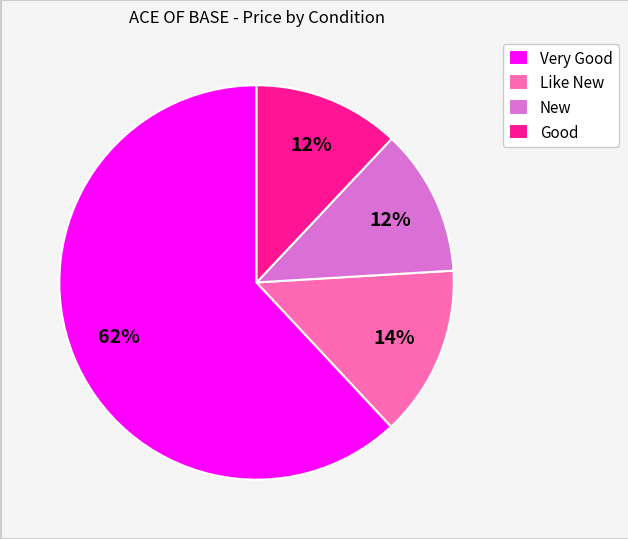

Combined, do Like New and Good account for over 50%?

No